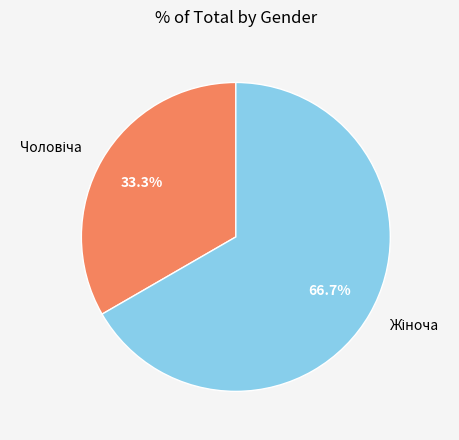

Does any single category account for the majority?

Yes